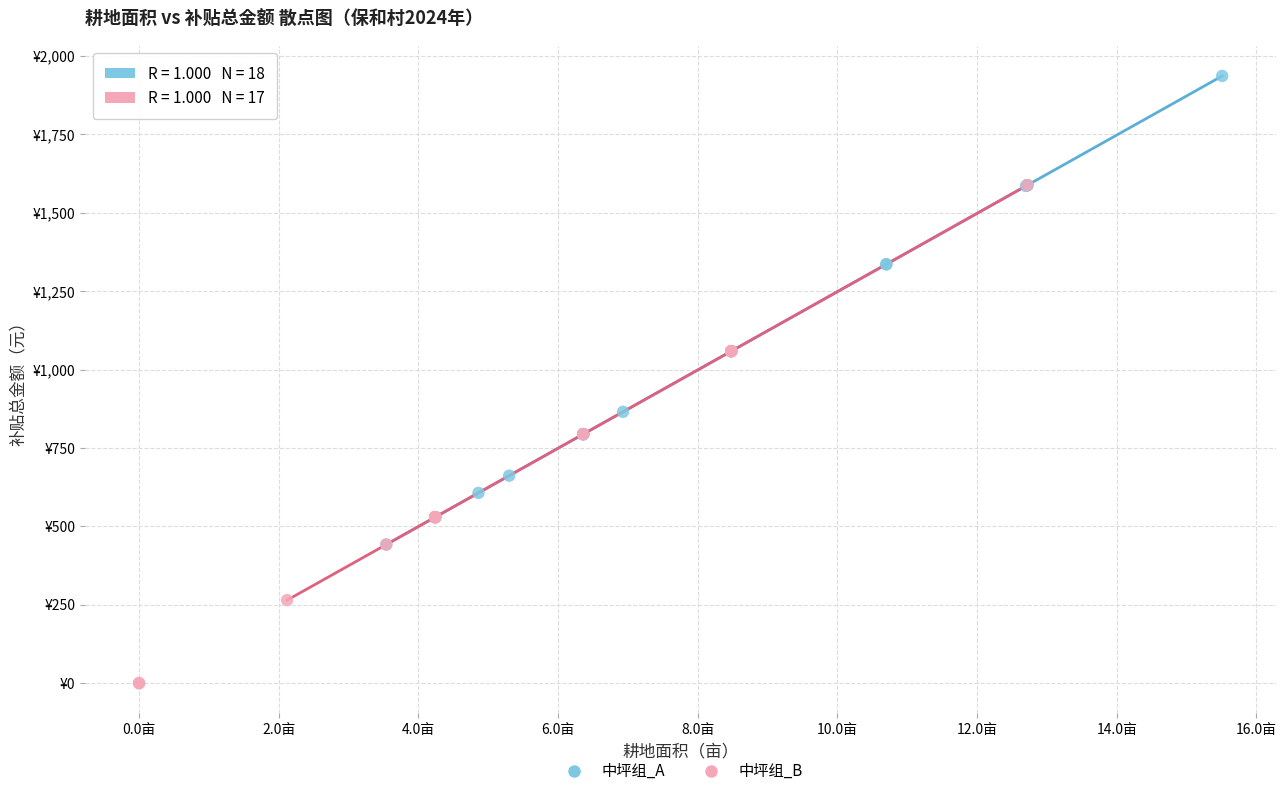

What are all the series names shown in the legend?

中坪组_A, 中坪组_B